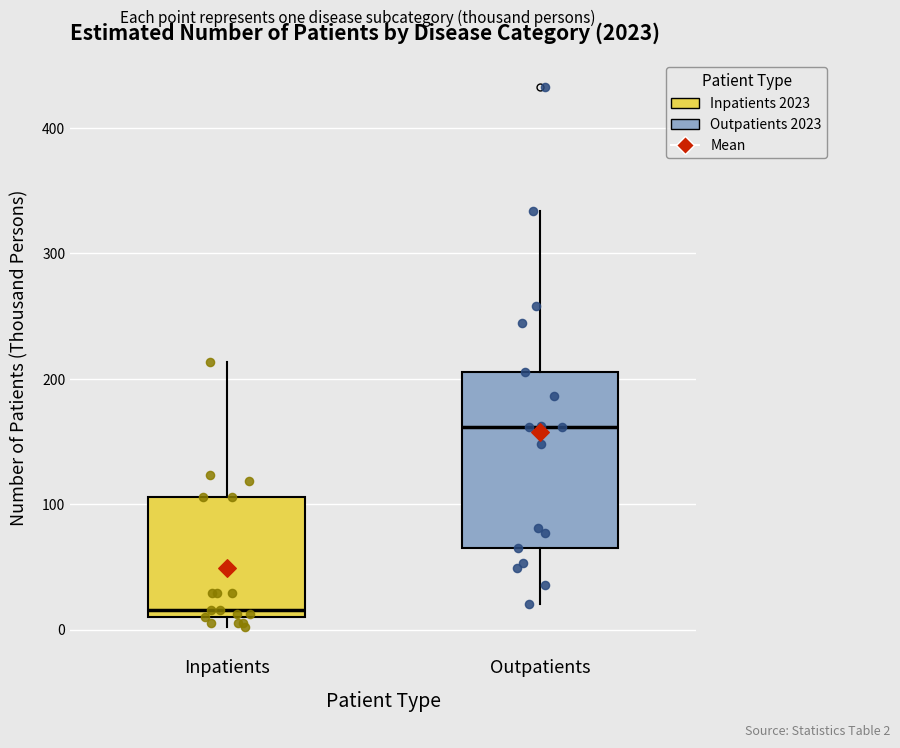

Which box has the highest median line?

Outpatients